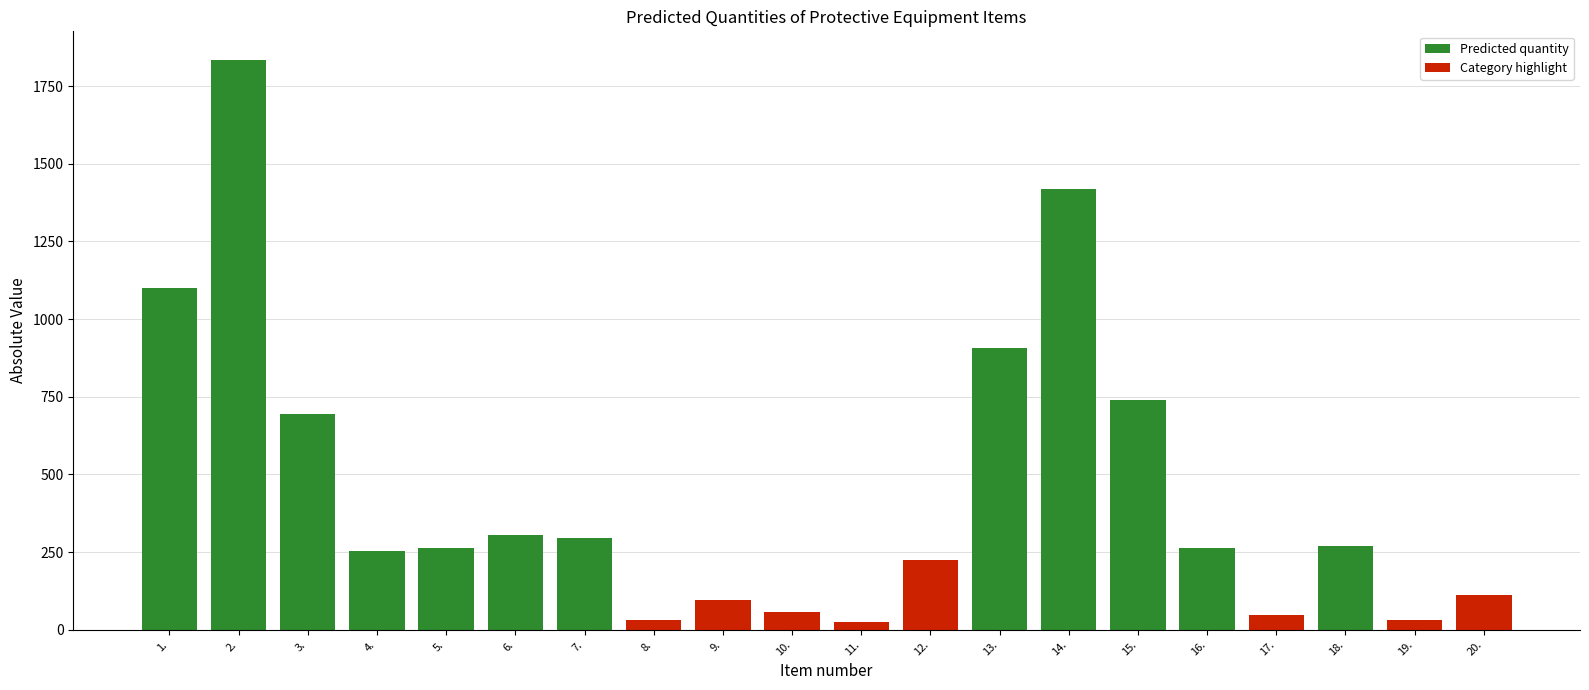

Does the chart contain stacked bars?

No